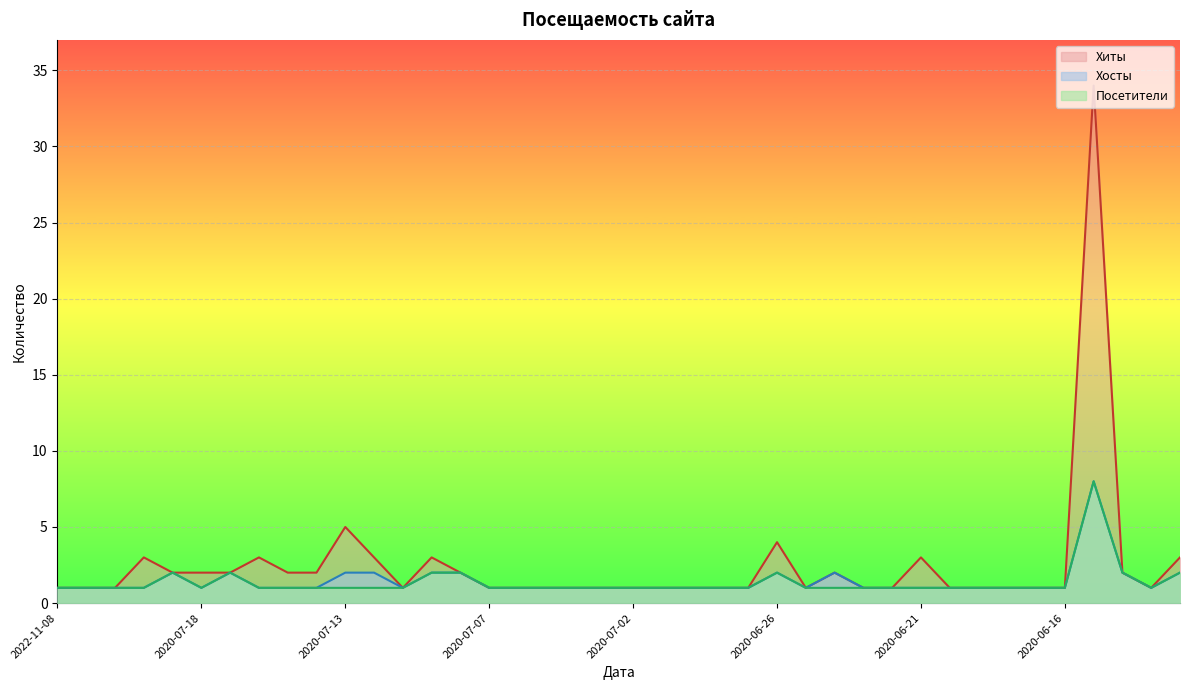

Which series has the largest range (max minus min)?

Хиты